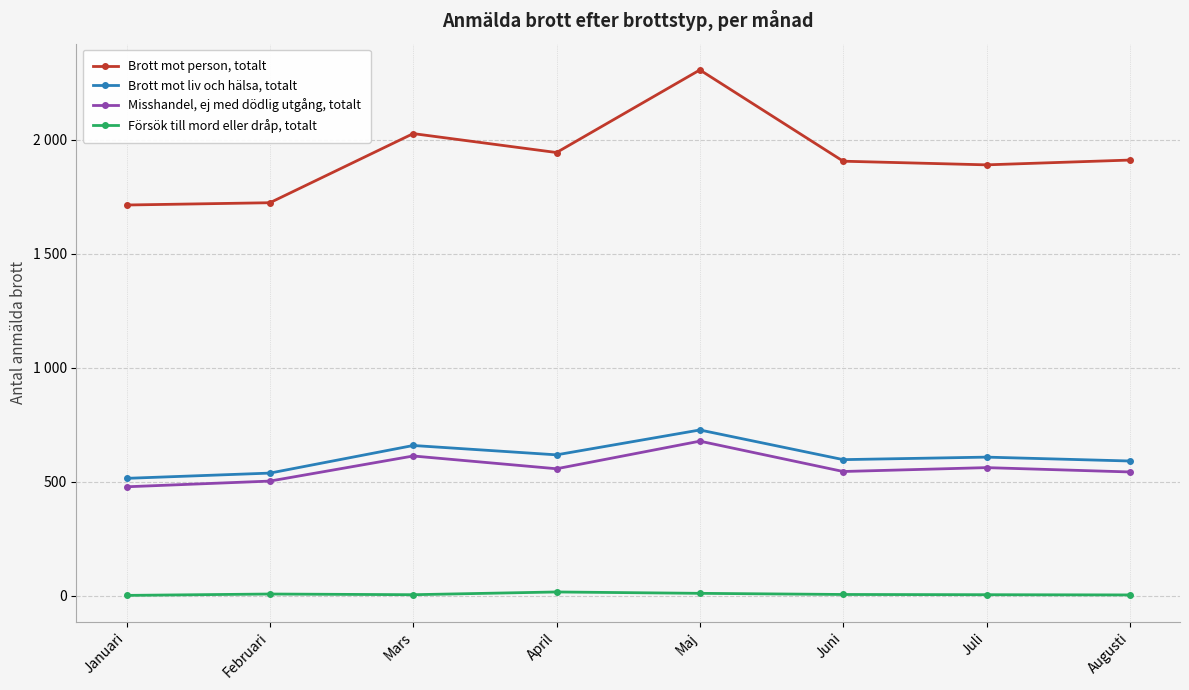

Which series changed the most between Februari and Maj?

Brott mot person, totalt